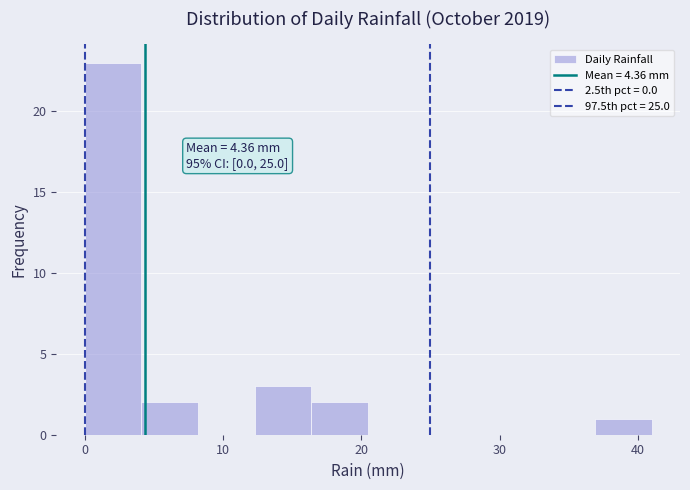

Over which range of the x-axis is the bar tallest?

0.0 to 4.1